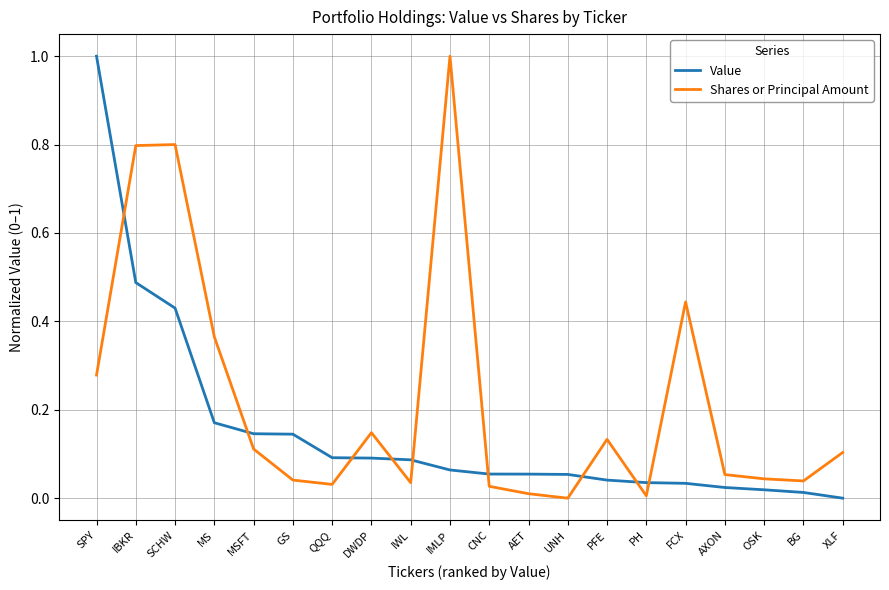

What position from the right is IMLP?

11